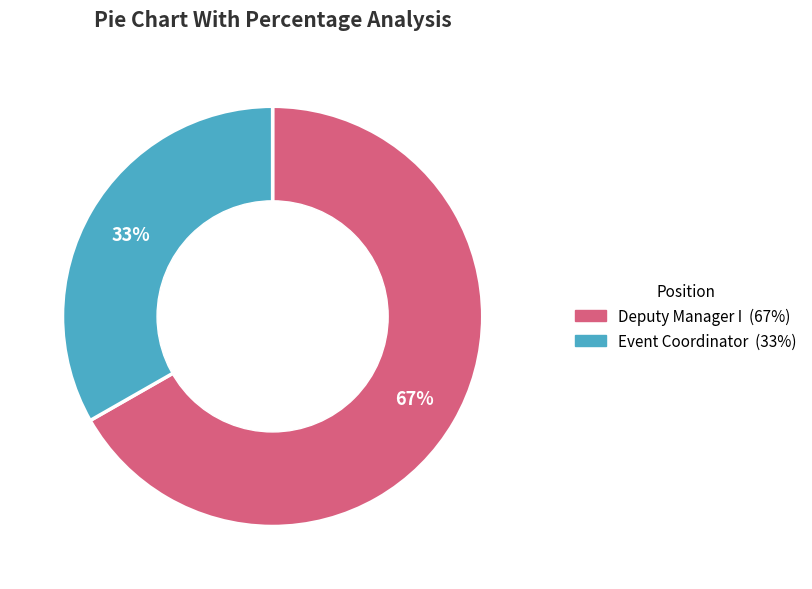

Rank the categories by value from lowest to highest.

Event Coordinator, Deputy Manager I